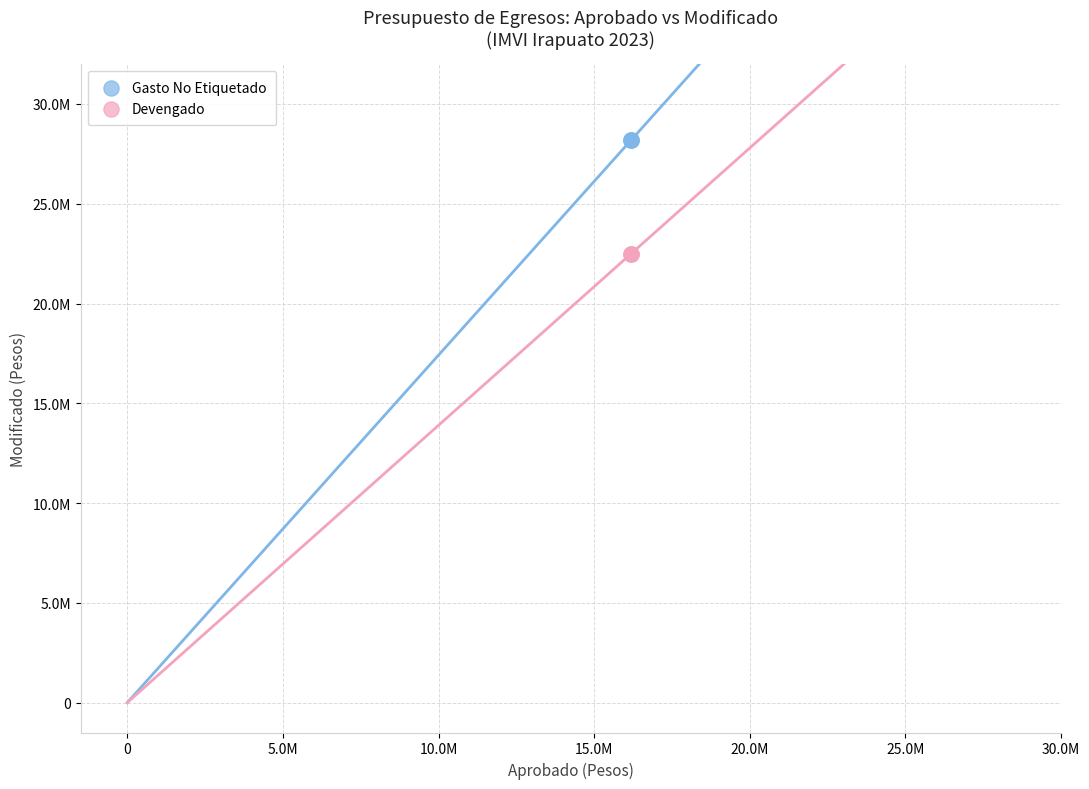

What are all the series names shown in the legend?

Gasto No Etiquetado, Devengado